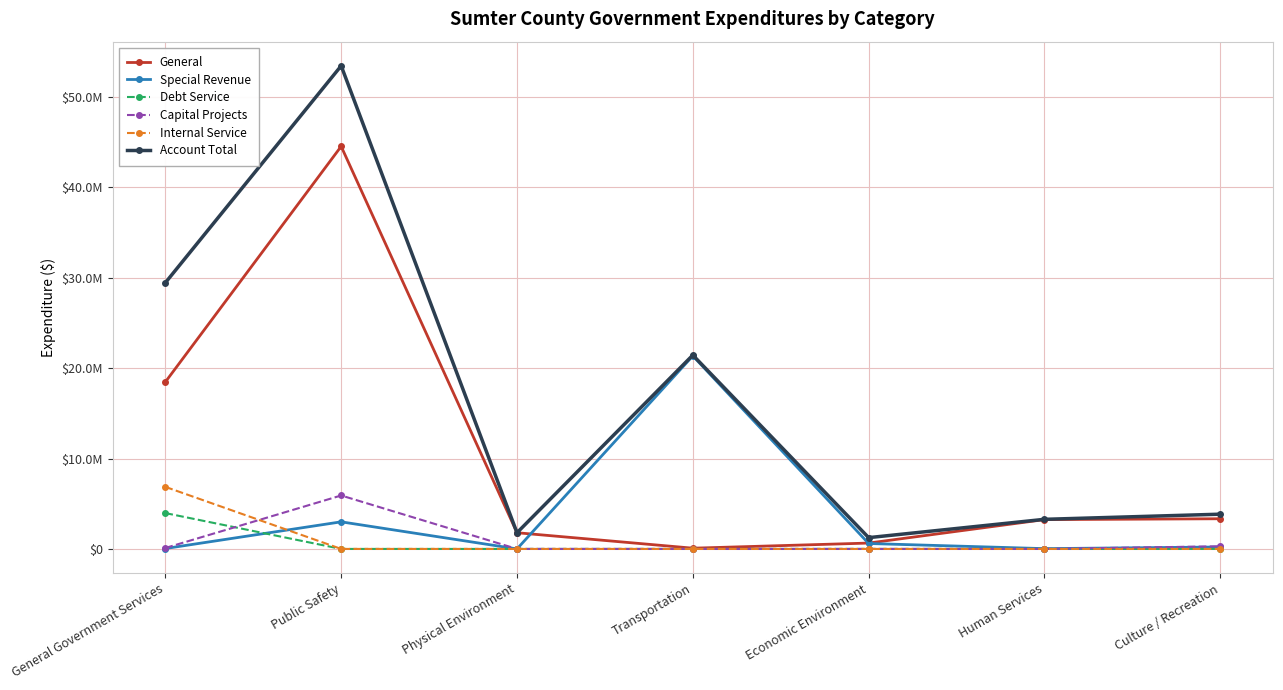

Which series changed the most between Public Safety and Human Services?

Account Total